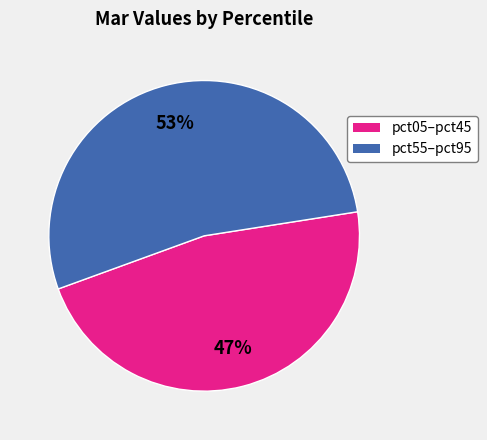

To the nearest percent, what is the difference between the largest and smallest slice percentages?

6%